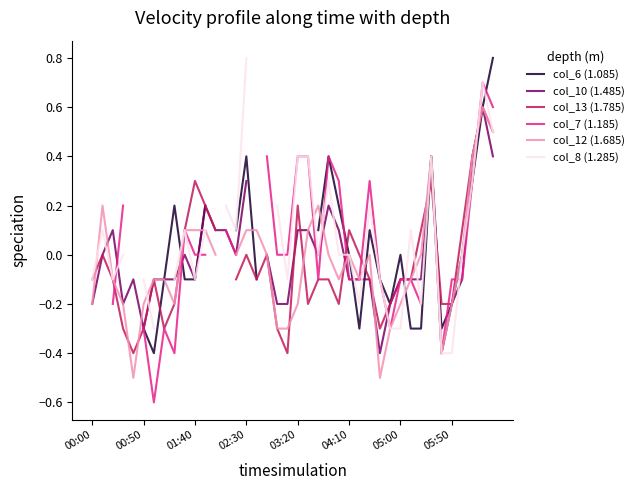

What is the maximum value for col_6 (1.085)?

0.8